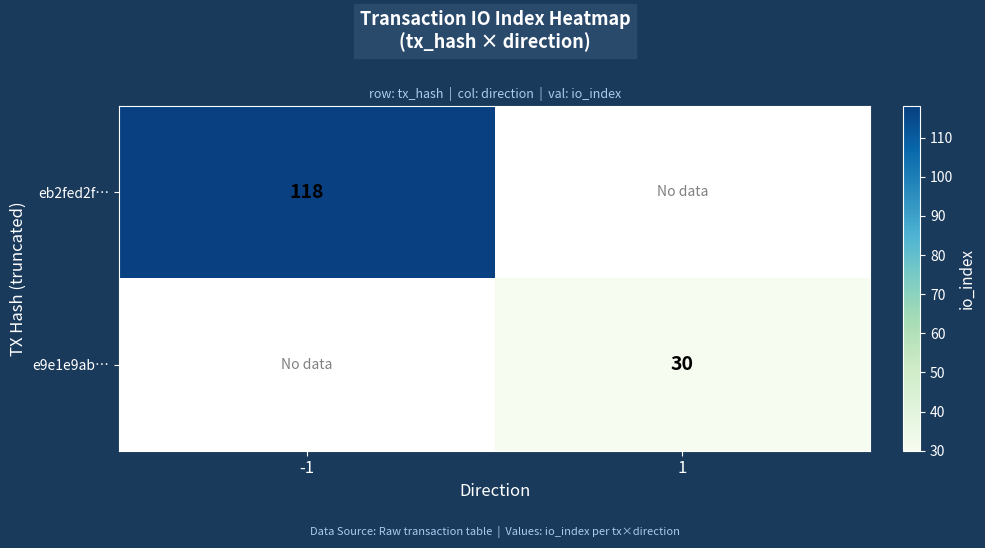

The value of eb2fed2f… at -1 is 118. True or false?

True